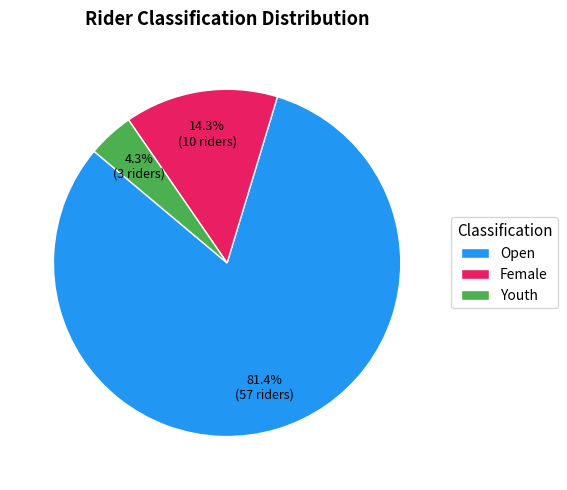

Count the number of slices in the pie.

3